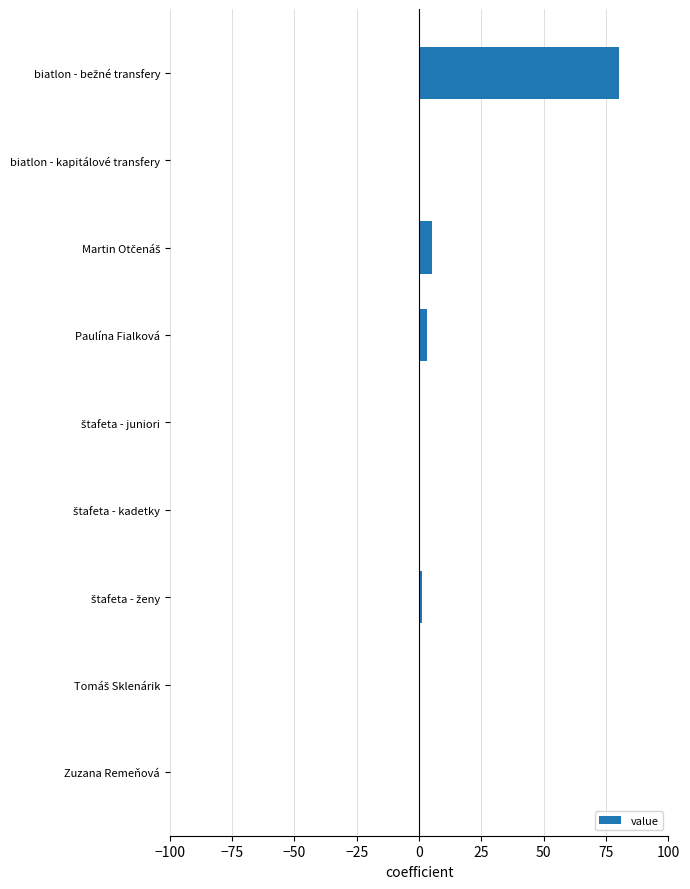

What is the sum of all values?

90.3